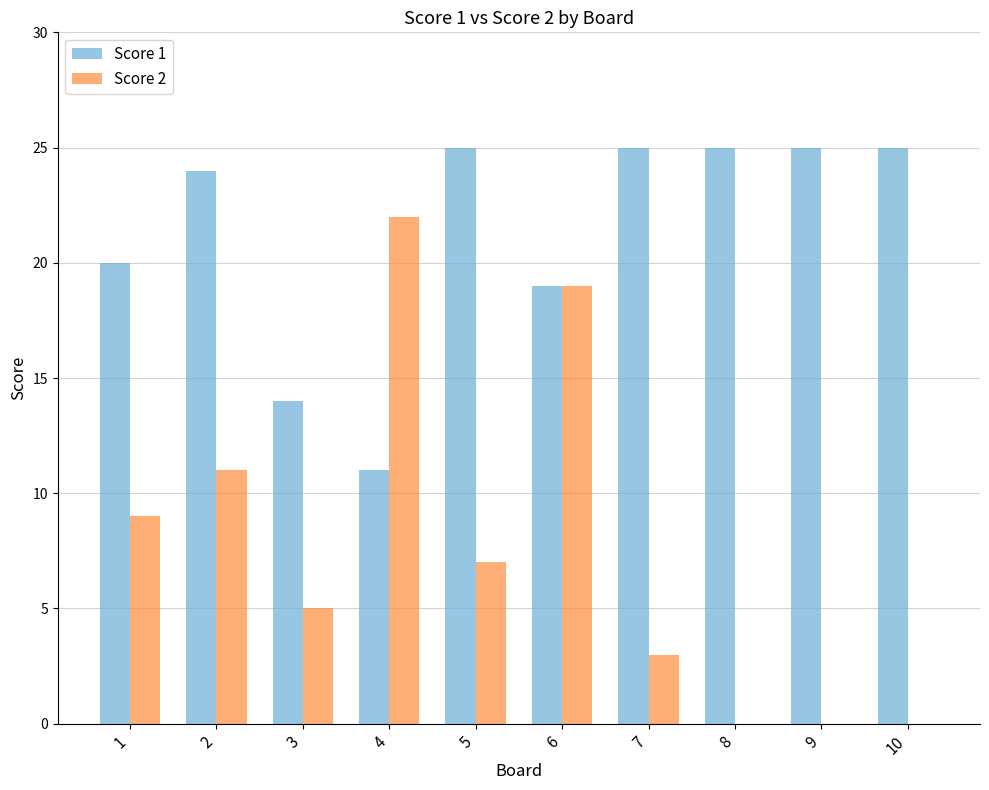

What is the greatest value displayed?

25